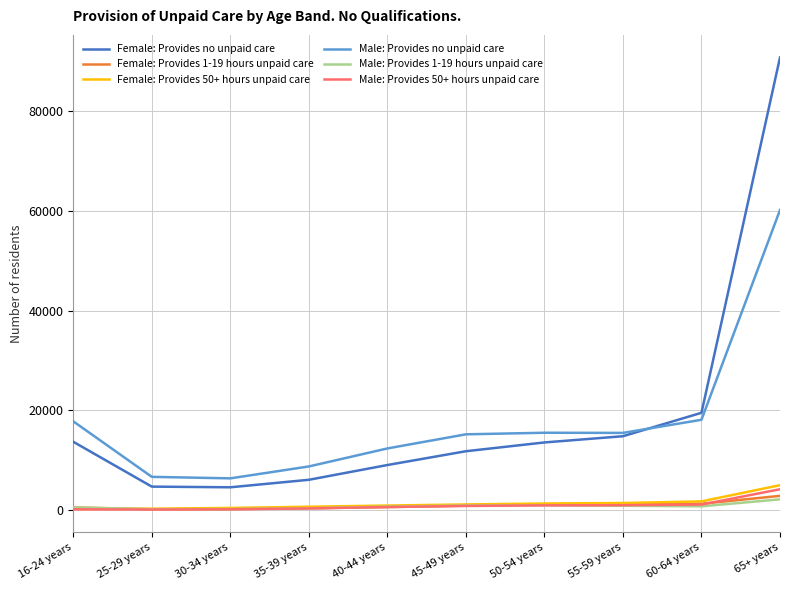

At how many categories does at least one series exceed 48945?

1